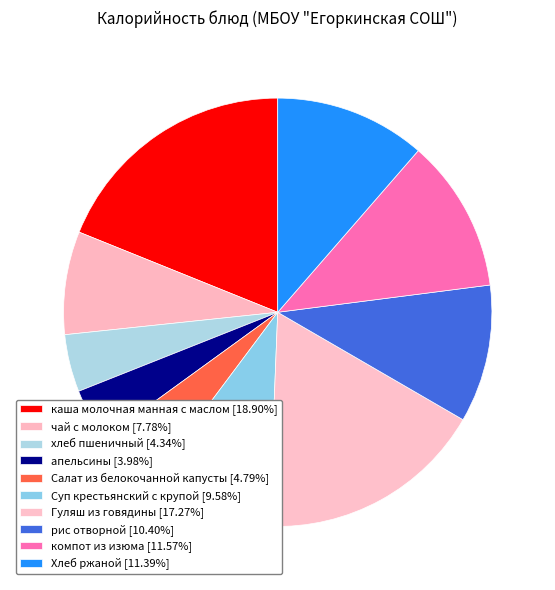

What percentage is NOT represented by чай с молоком?

92.2%